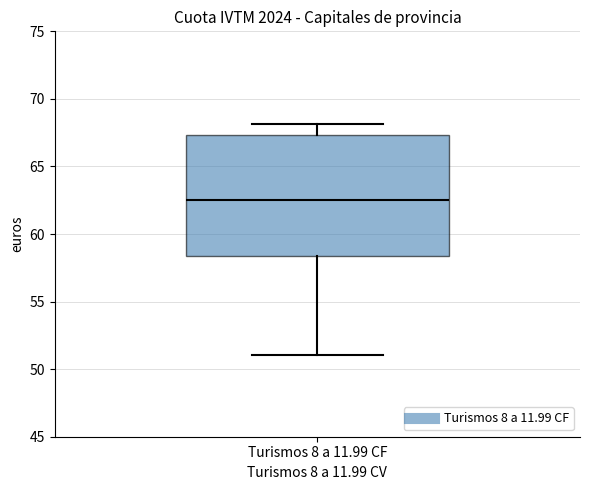

Where is the upper edge of the box for Turismos 8 a 11.99 CF on the y-axis? The values are not printed on the chart, so give them approximately, as read against the axis.

67.5